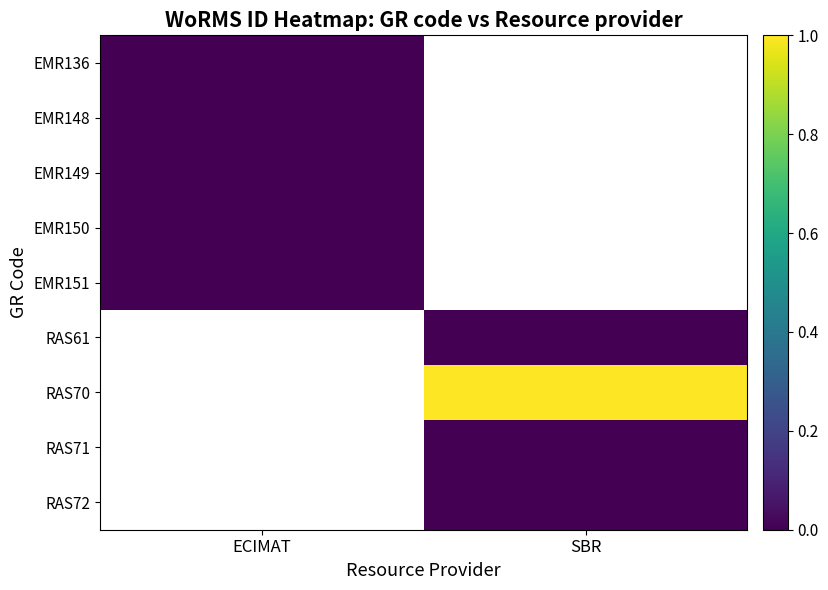

True or false: EMR136 has a value of 0.0 at ECIMAT.

True